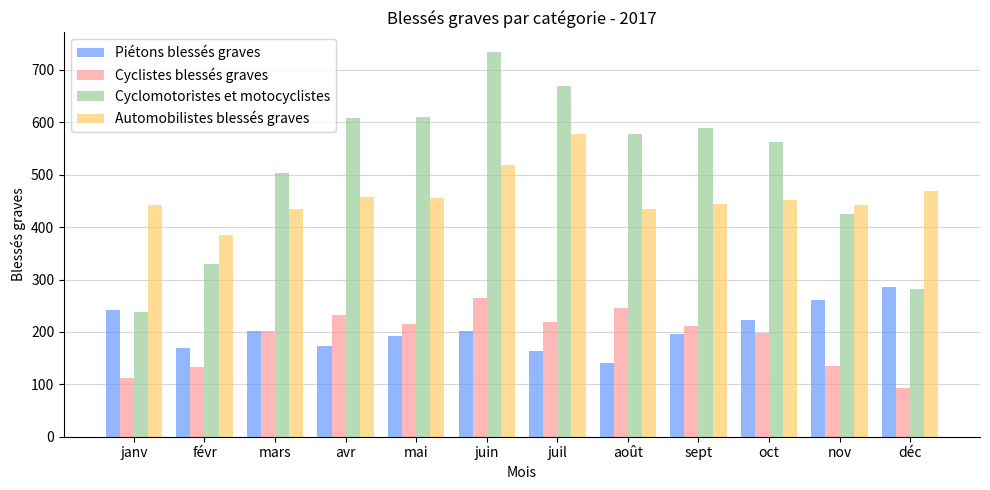

What position from the left is nov?

11